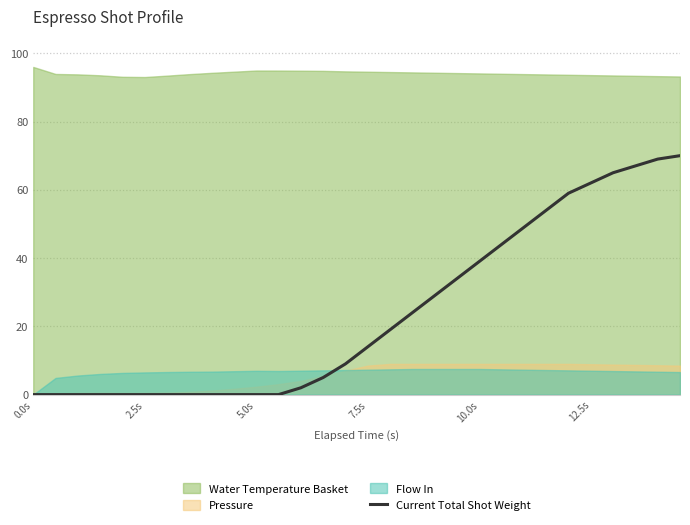

Reading left to right, what are all the values shown in this chart?

0	0	0	0	0	0	0	0	0	0	0	0	2	5	9	14	19	24	29	34	39	44	49	54	59	62	65	67	69	70